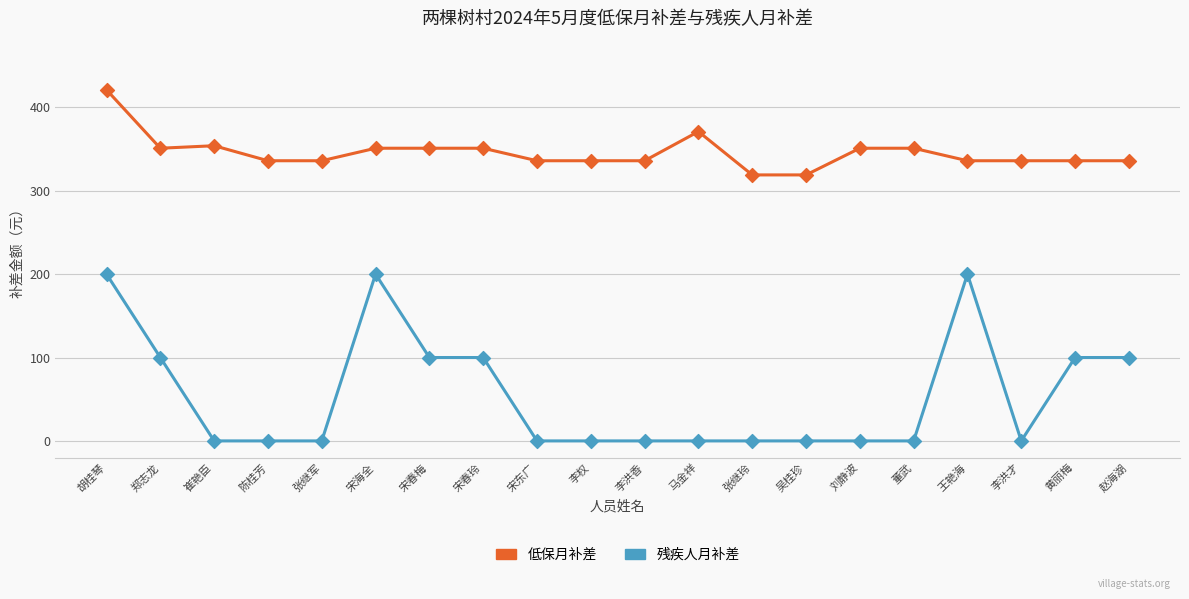

Is the value of 低保月补差 at 李洪才 greater than the value of 残疾人月补差 at 李洪香?

Yes